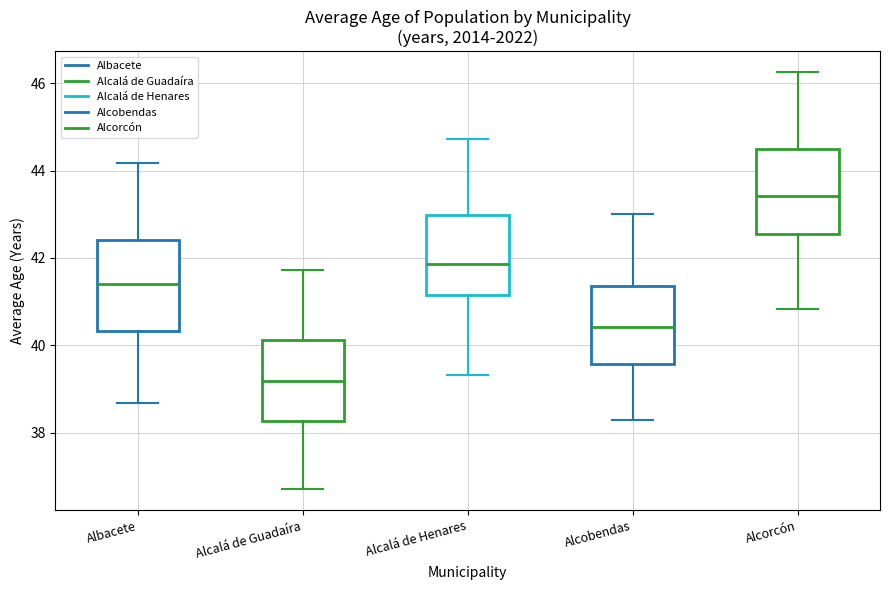

Reading left to right, transcribe this box plot: for each box, give where its median line is, the range the box spans, and where its two whiskers end, as read against the y-axis. The values are not printed on the chart, so give them approximately, as read against the axis.

Albacete: median 41.4, box 40.4 to 42.4, whiskers 38.6 to 44.2
Alcalá de Guadaíra: median 39.2, box 38.2 to 40.2, whiskers 36.8 to 41.8
Alcalá de Henares: median 41.8, box 41.2 to 43.0, whiskers 39.4 to 44.8
Alcobendas: median 40.4, box 39.6 to 41.4, whiskers 38.2 to 43.0
Alcorcón: median 43.4, box 42.6 to 44.4, whiskers 40.8 to 46.2